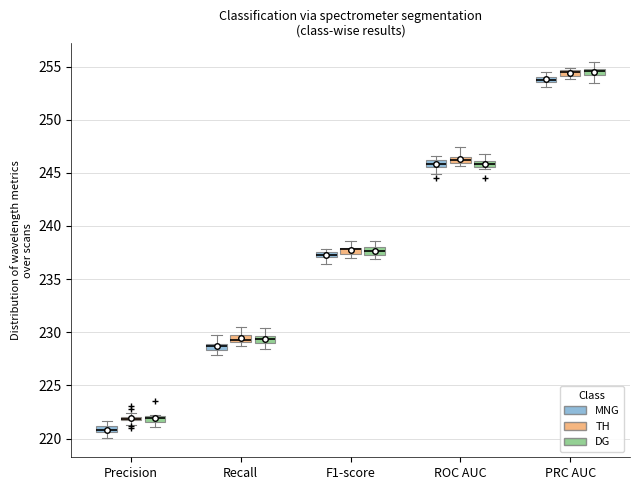

Where does the upper whisker of the box for ROC AUC (DG) end on the y-axis? The values are not printed on the chart, so give them approximately, as read against the axis.

247.0